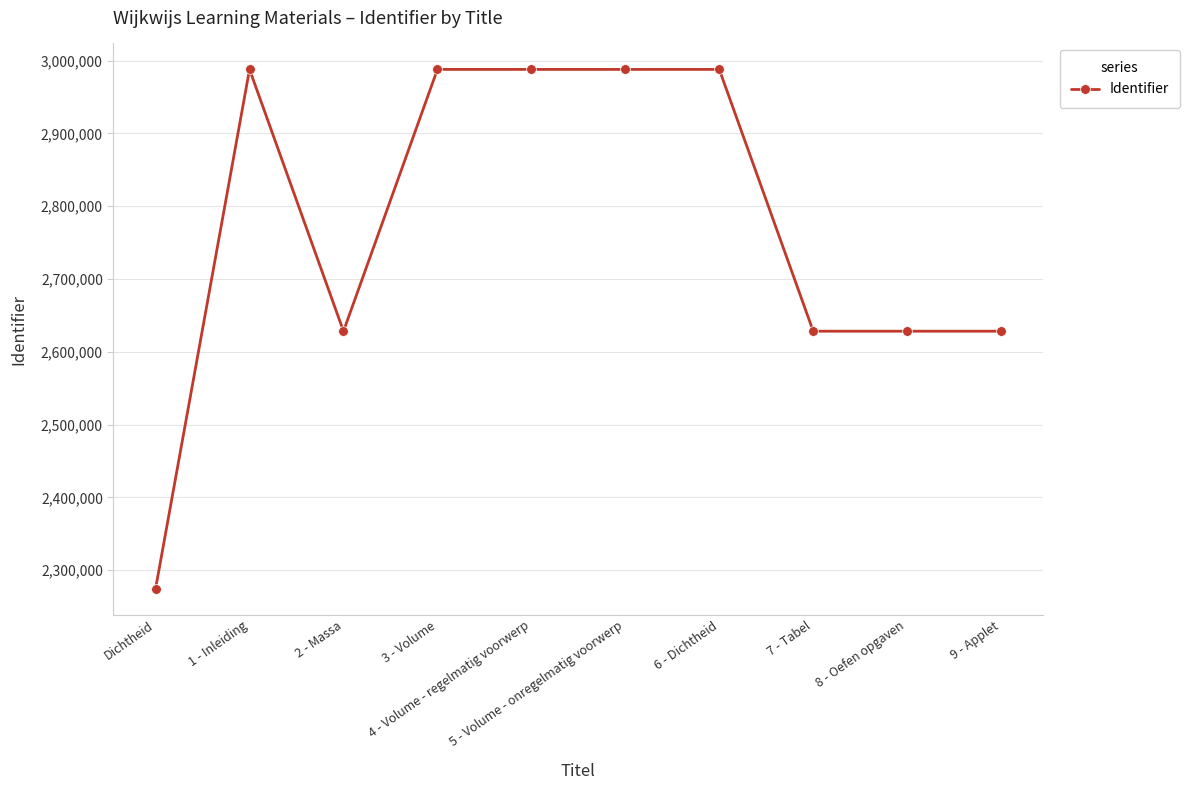

True or false: the data shows 2987990 at 5 - Volume - onregelmatig voorwerp.

True